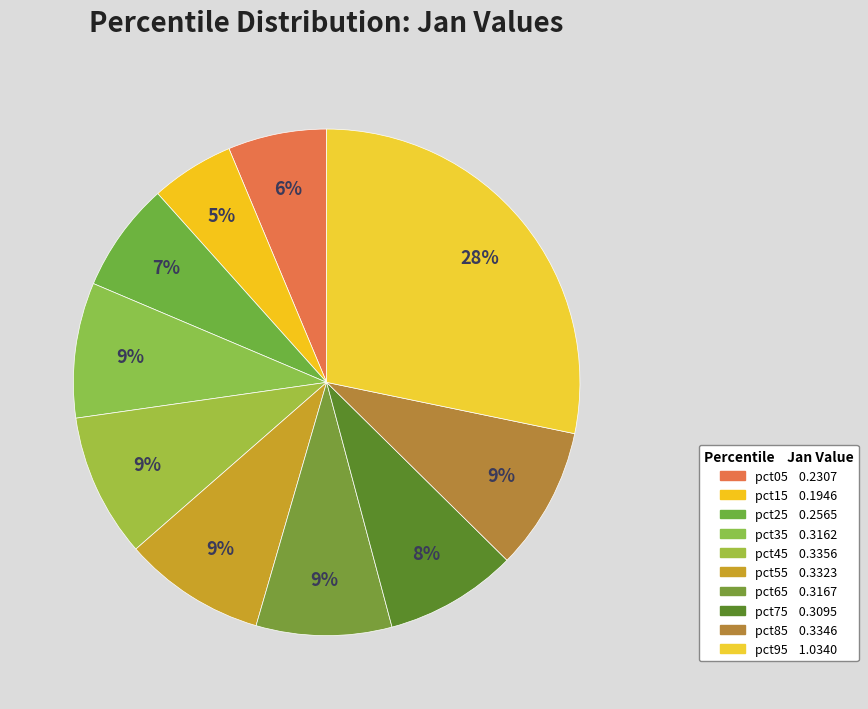

True or false: pct15 accounts for 5% of the total.

True